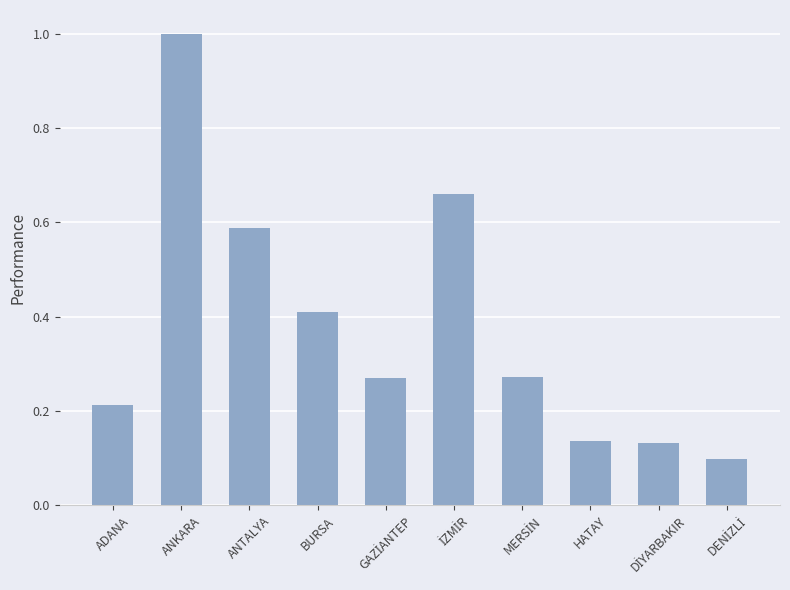

Which category has the highest value across all series?

ANKARA